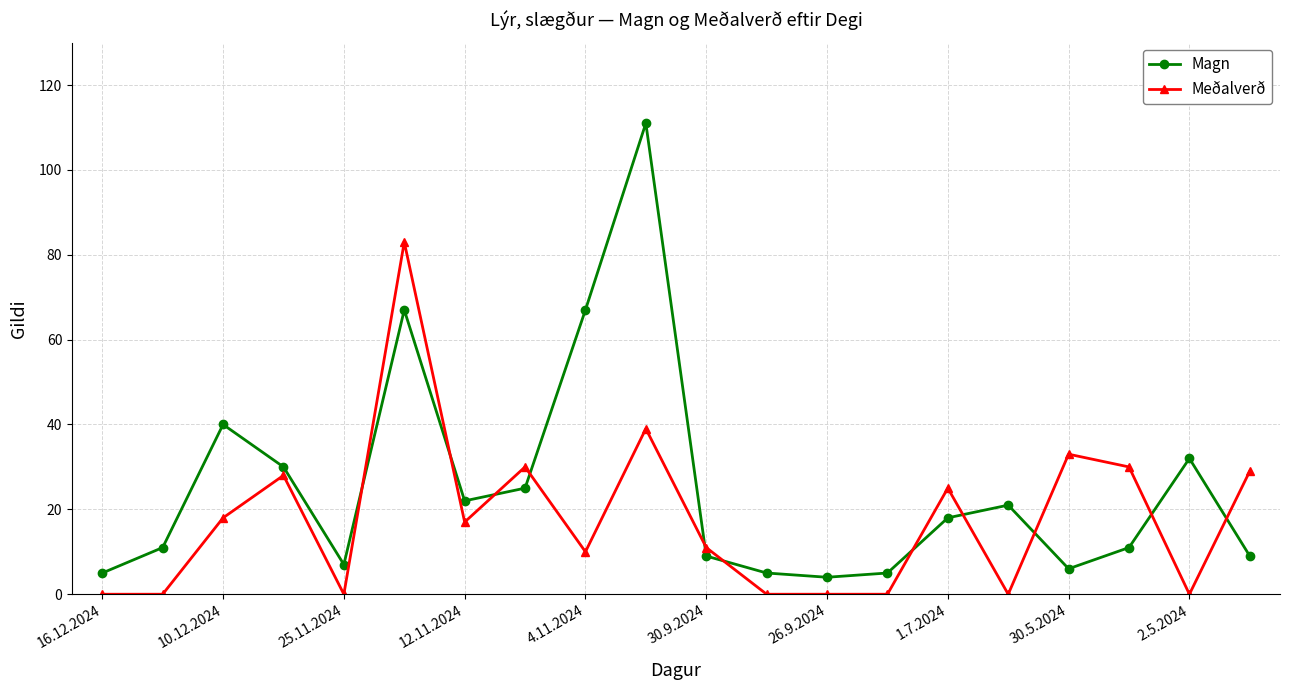

List the series in order of their peak value, lowest first.

Meðalverð, Magn